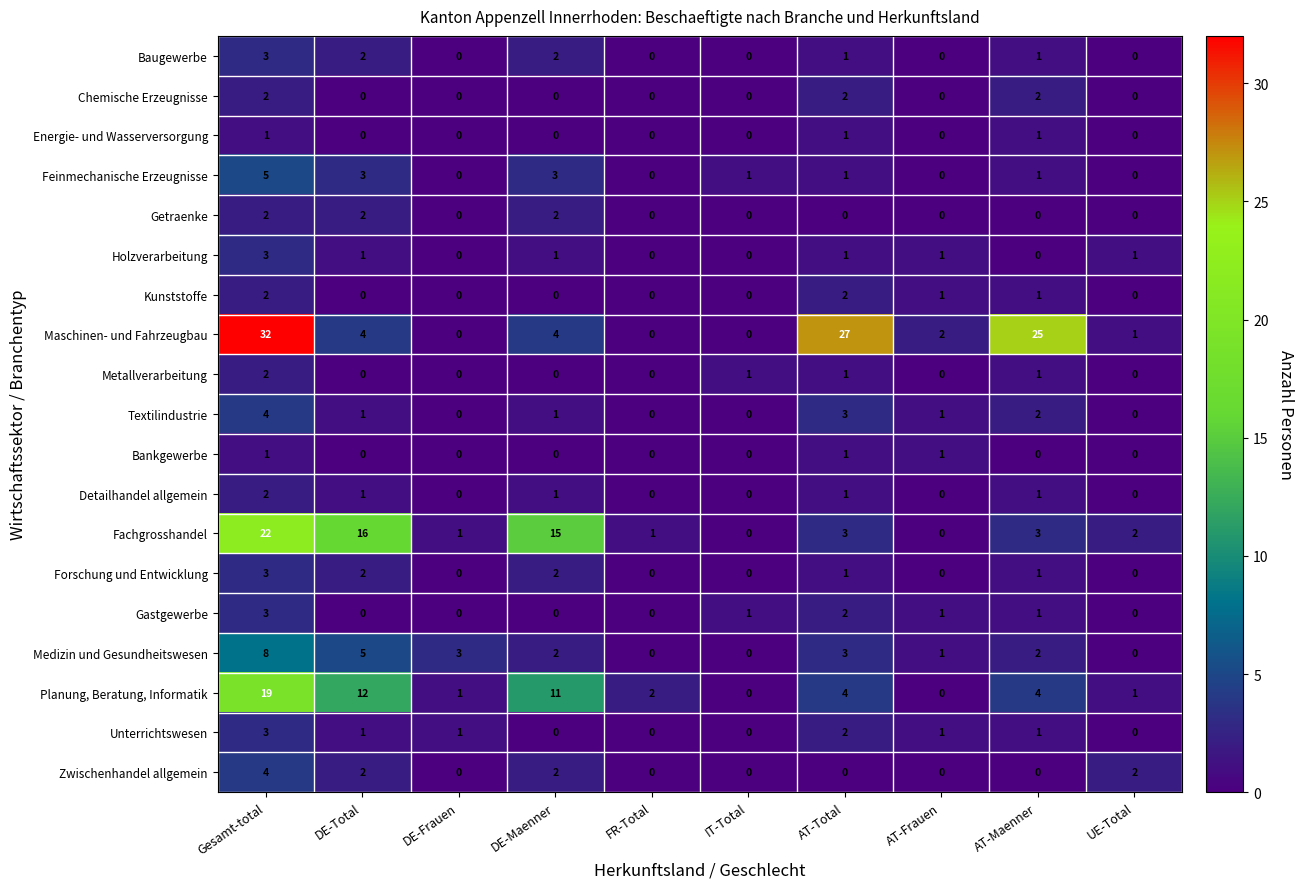

At which label does Medizin und Gesundheitswesen reach its peak?

Gesamt-total